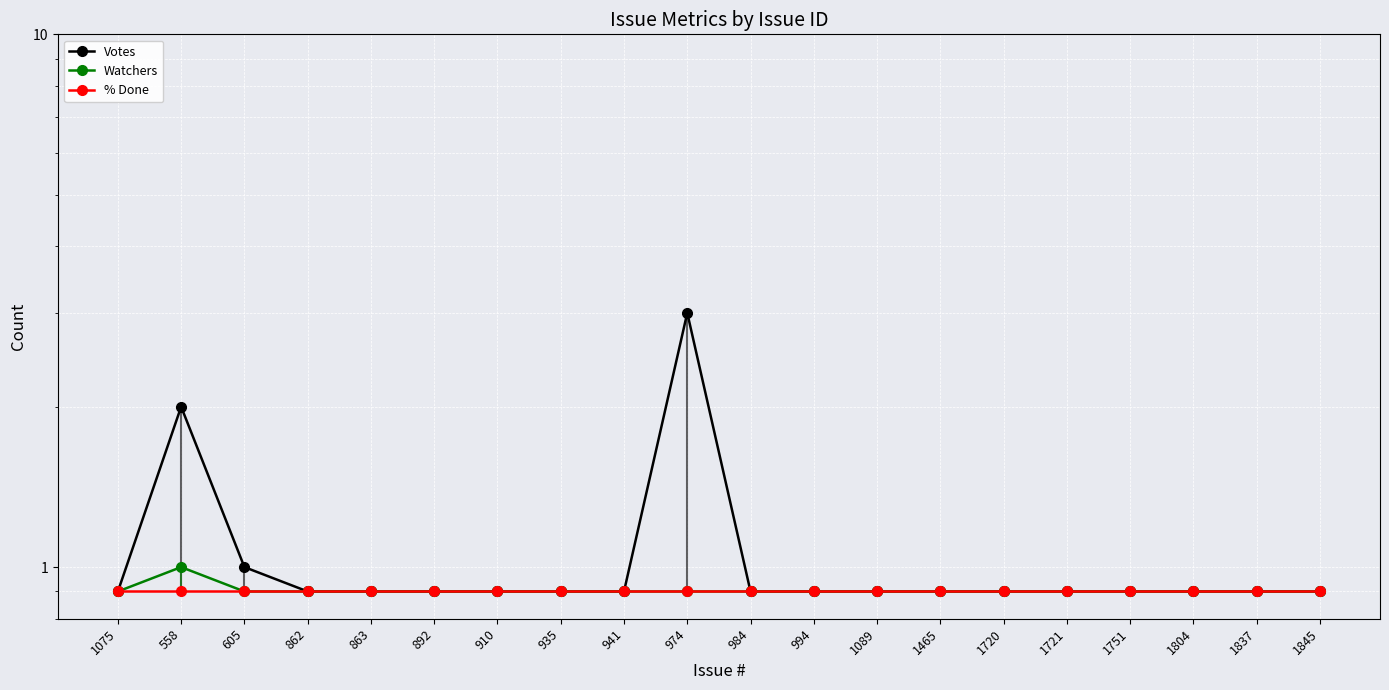

Which category has the lowest value in the Watchers series?

1075